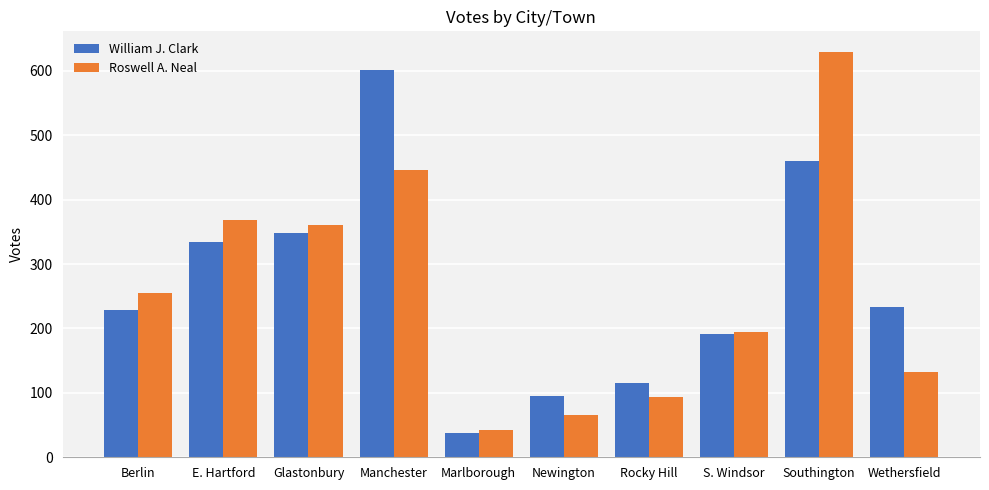

What are all the series names shown in the legend?

William J. Clark, Roswell A. Neal